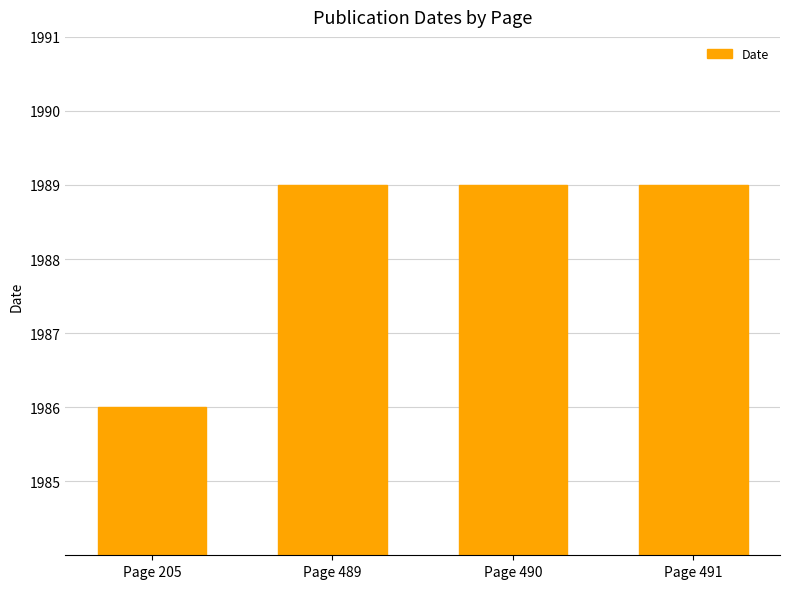

The value at Page 205 is 3275. True or false?

False